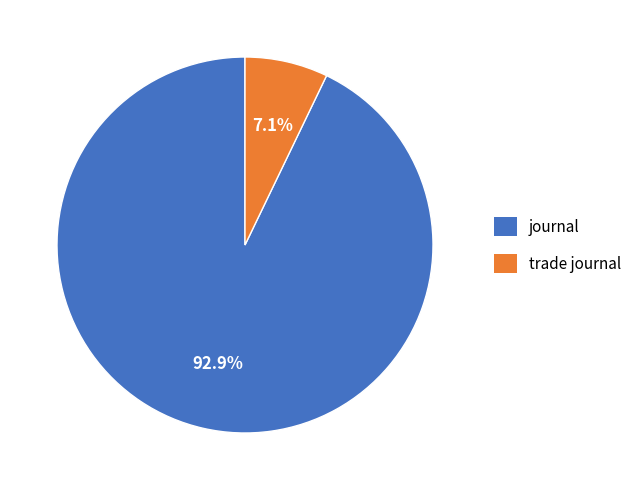

Which has a higher value, trade journal or journal?

journal